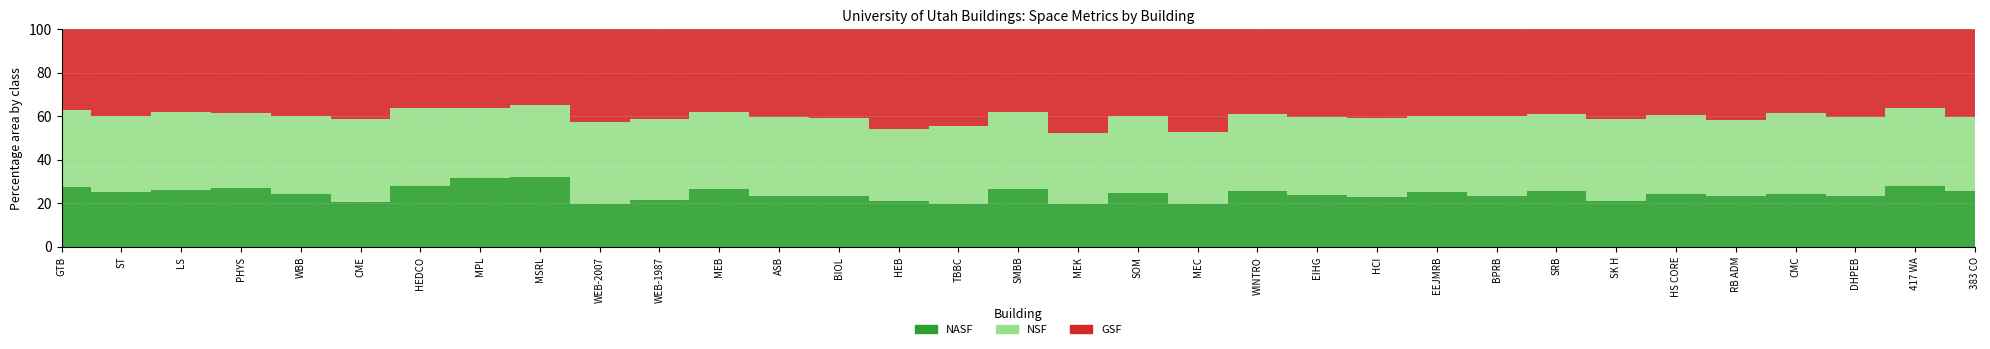

Reading left to right, extract all data points from this chart.

NASF: 64069	22310	25269	18697	58225	14505	21448	5434	11585	60055	32833	185977	60772	81016	98349	62357	134372	43263	371231	118698	46275	90979	139672	81906	76002	98410	36042	14703	3020	32618	29920	55123	61386
NSF: 81182	30772	34134	23734	86213	27131	27791	5575	12090	113563	56176	249880	93019	123860	153696	113006	177376	72559	530819	198016	63395	138569	222212	112477	119210	133428	65409	21693	4497	50669	47215	69905	82535
GSF: 86900	35474	36868	26587	96000	29090	28252	6240	12702	130300	62785	268172	105176	141257	214000	140000	193803	106155	598651	285614	70350	156700	250000	129600	130159	150000	71214	23848	5372	52737	52000	71296	97489